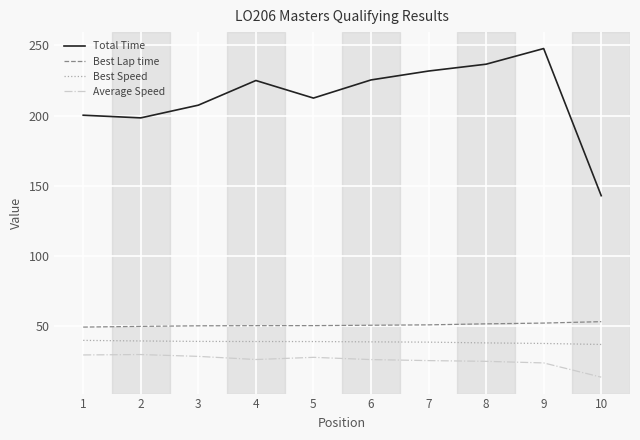

Does the chart display data point markers on the line(s)?

No